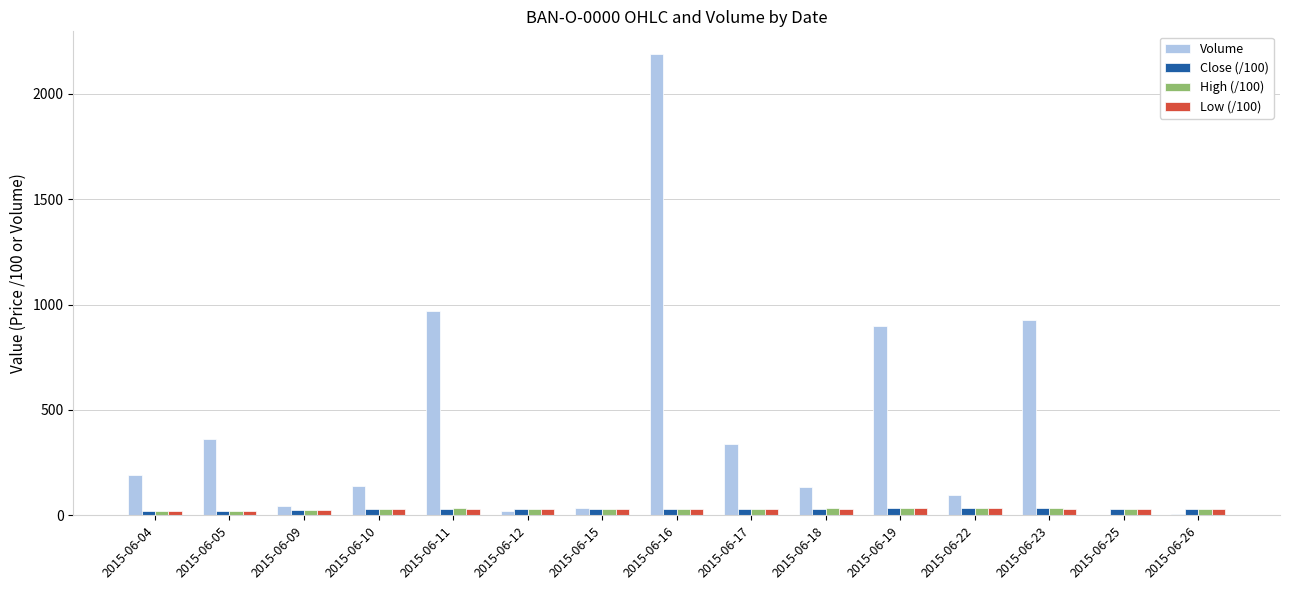

Which label corresponds to the largest value in the chart?

2015-06-16